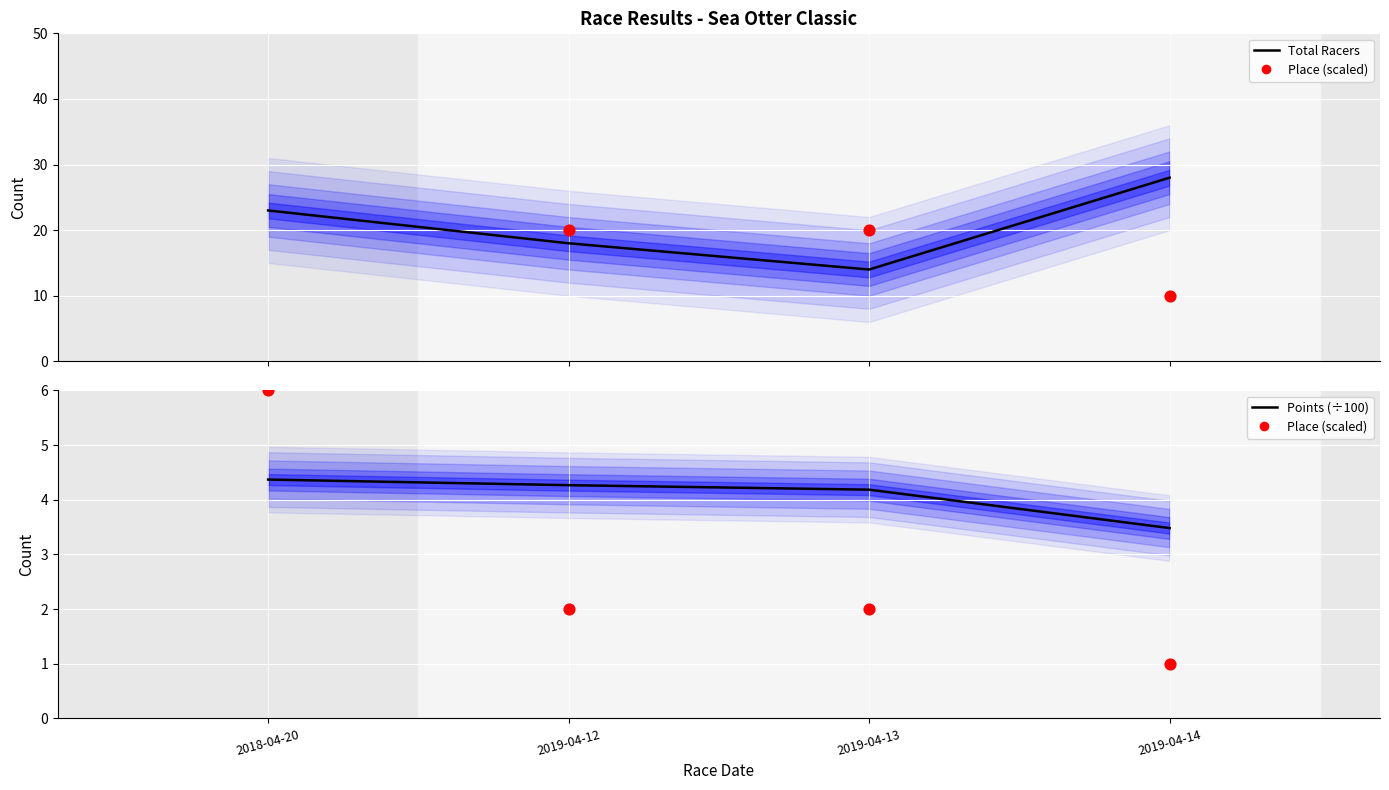

Which series has the largest Y range (max minus min)?

Place (scaled x5)